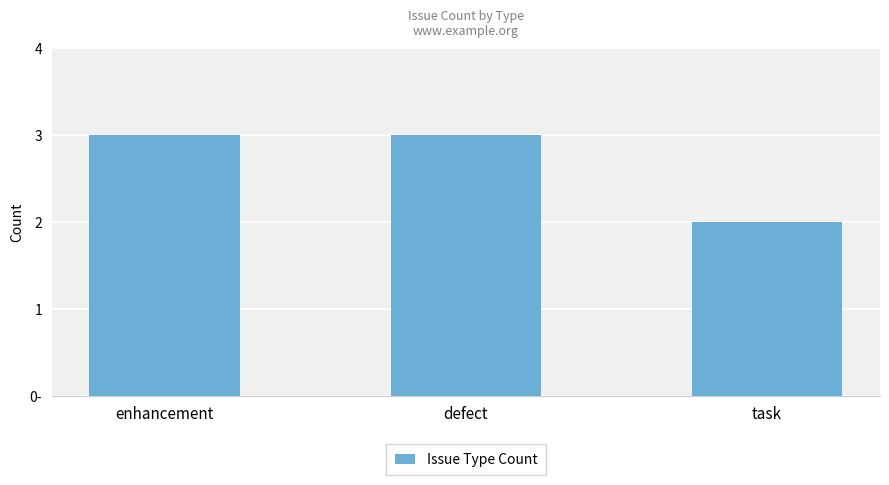

What is the label of the 1st bar from the right?

task